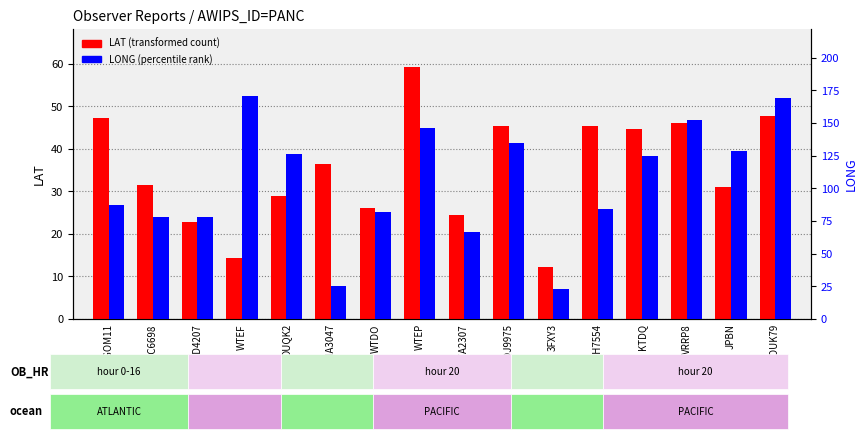

Does the chart contain any negative values?

No